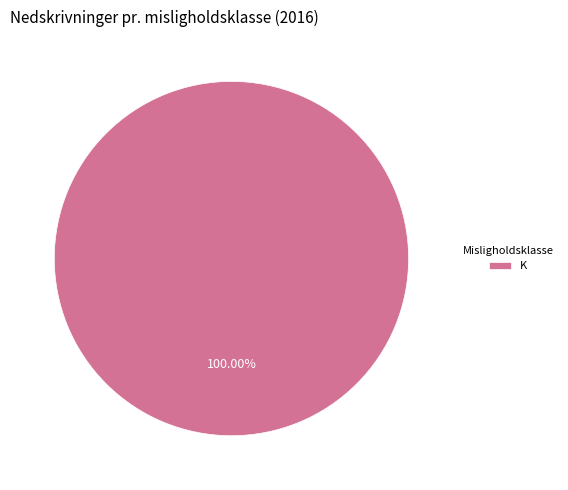

Rank the categories by value from highest to lowest.

K